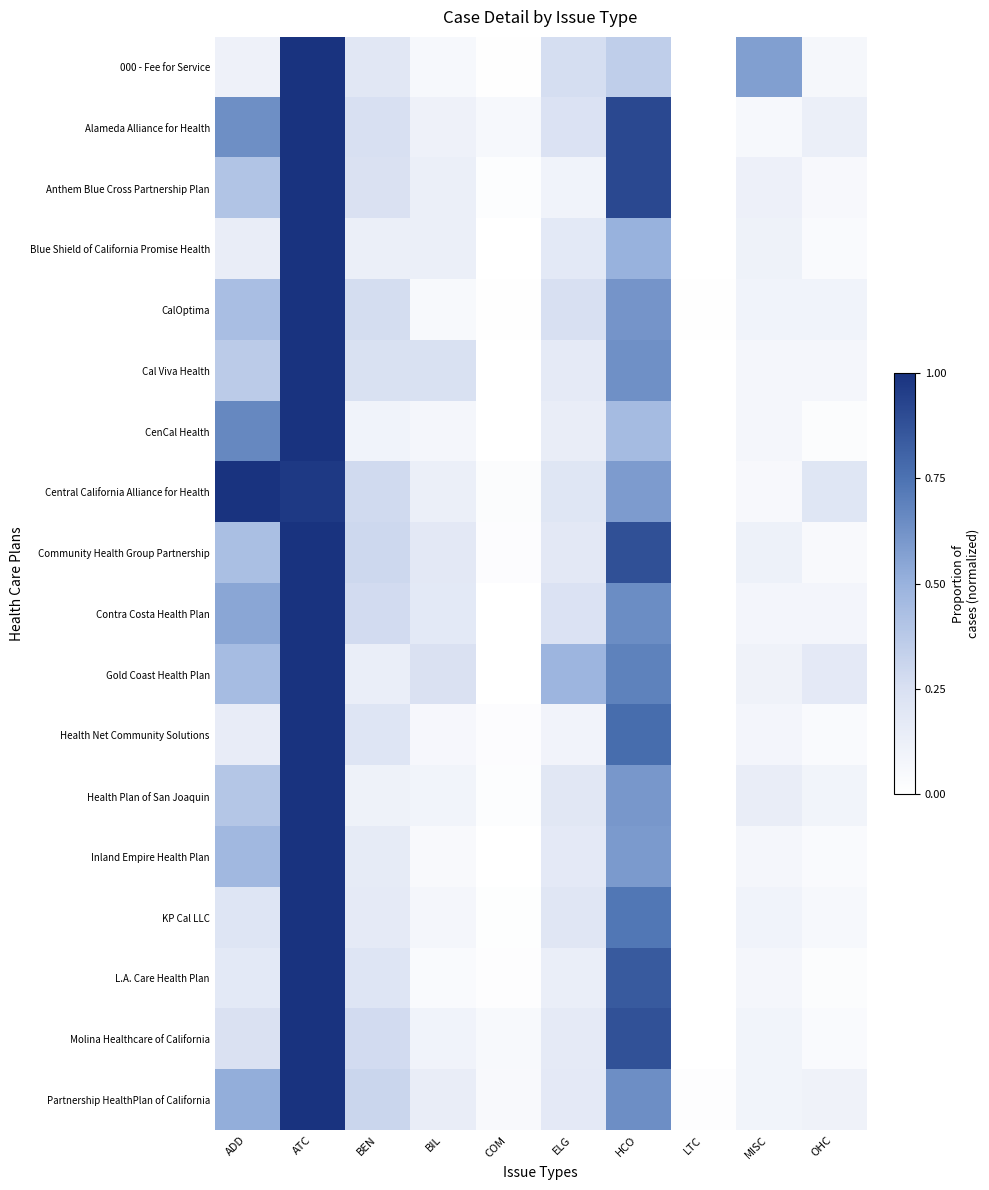

At which category is the sum across all series the highest?

ATC